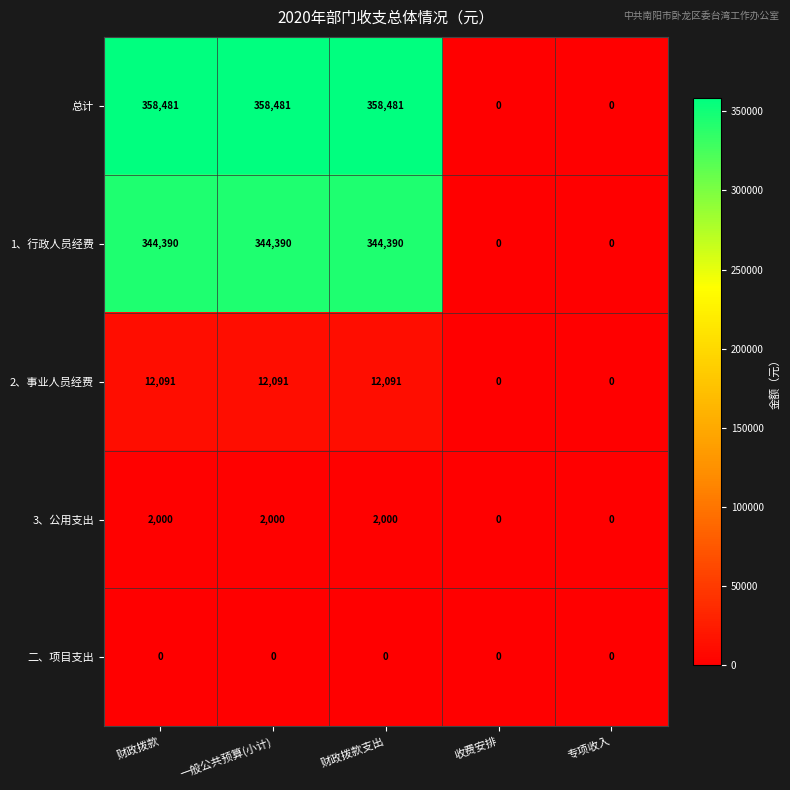

Which series has the widest spread of values?

总计